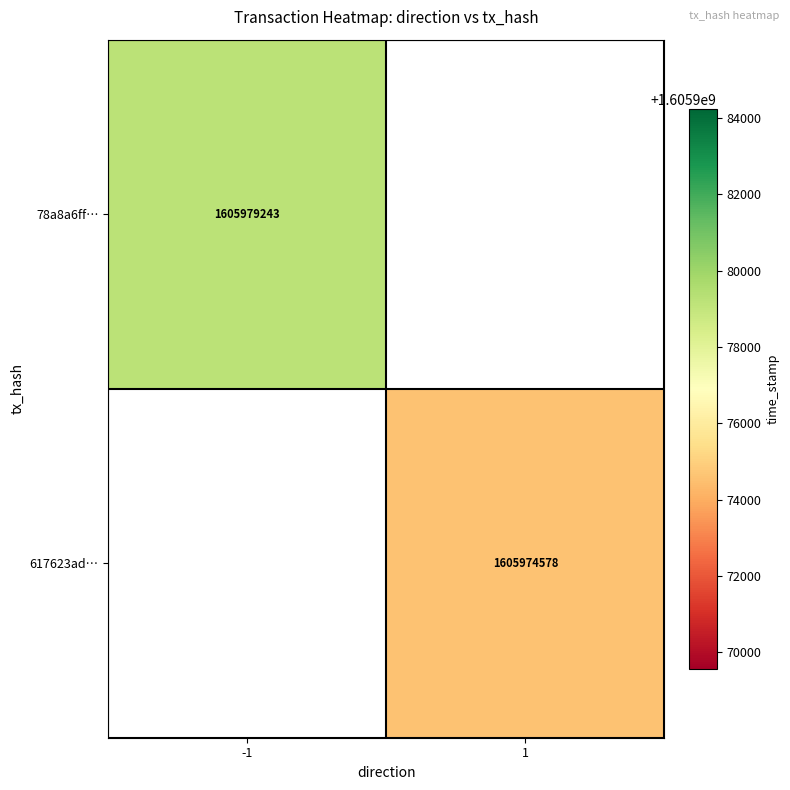

The 617623ad… series shows 908255913 at 1. True or false?

False